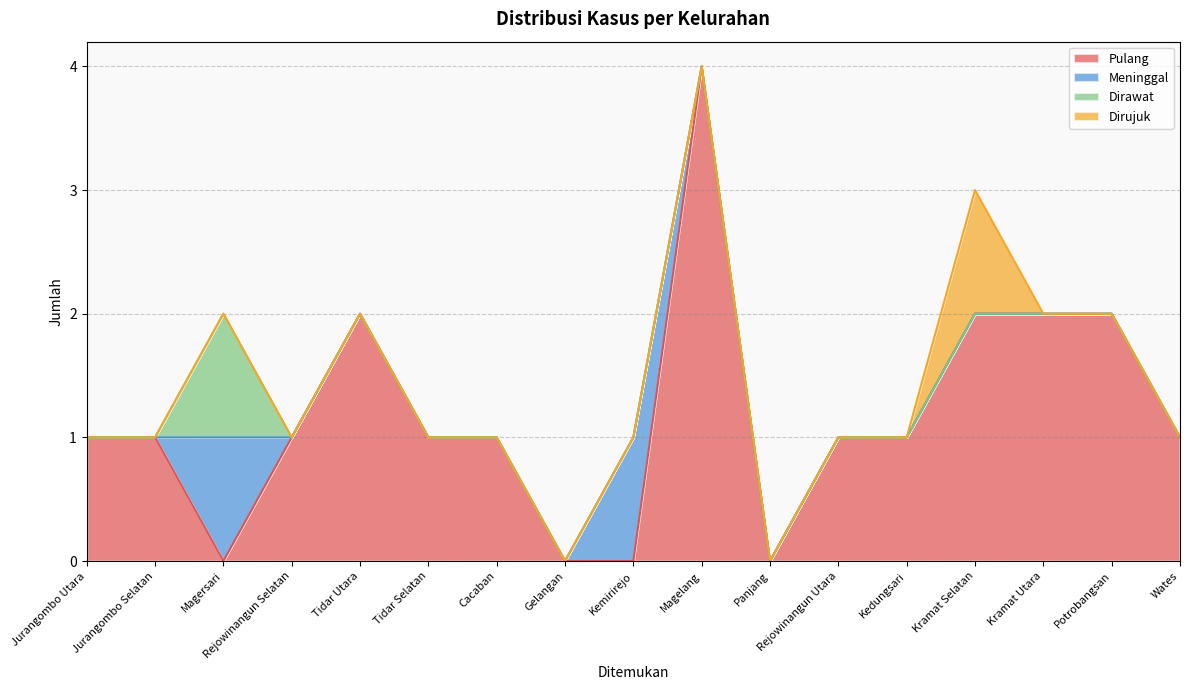

What position from the right is Wates?

1